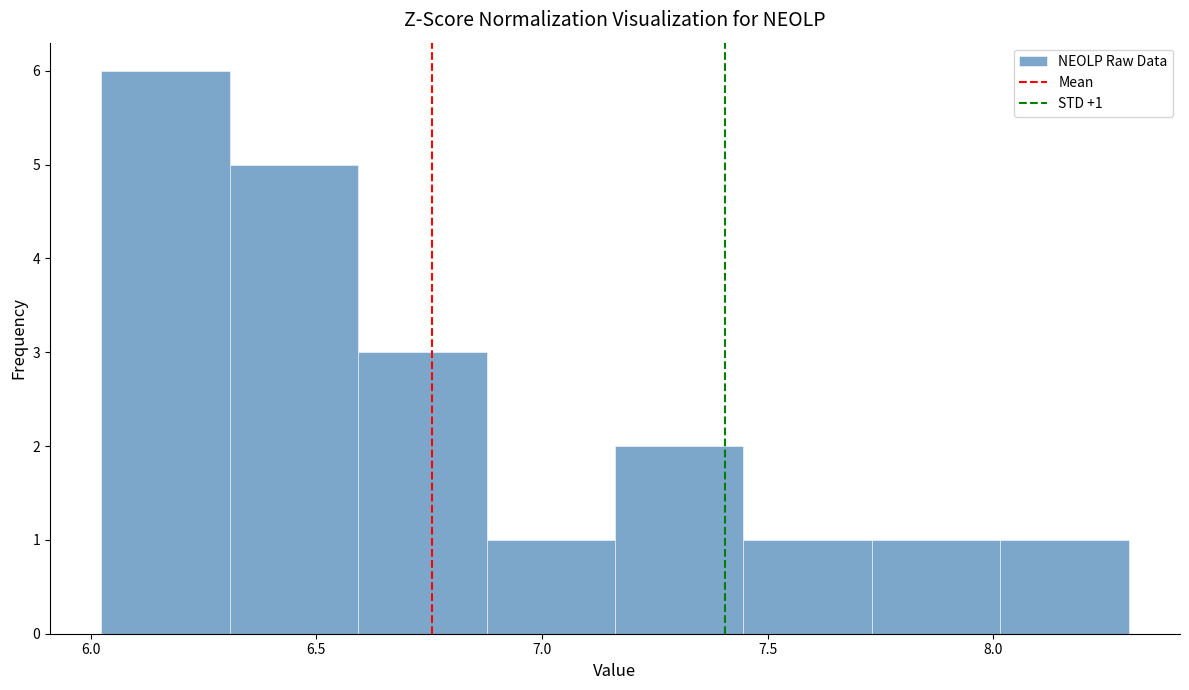

Which range on the x-axis has the tallest bar?

6.00 to 6.30